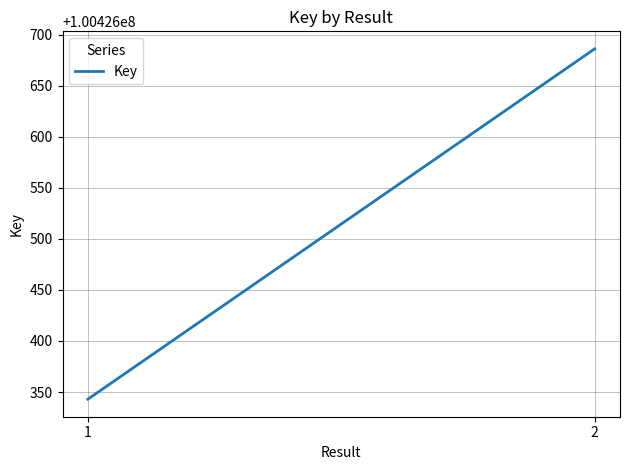

At which category does the chart reach its minimum across all series?

1